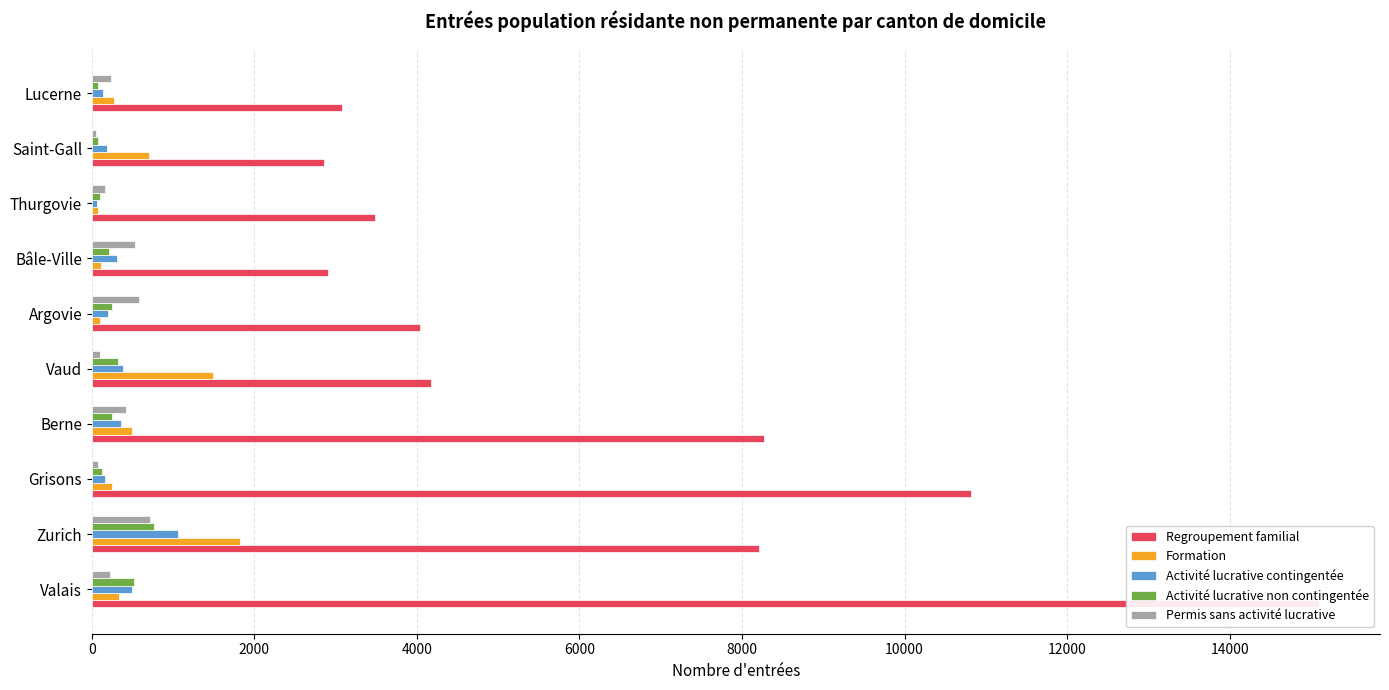

What is the spread (max minus min) of values at Vaud?

4080